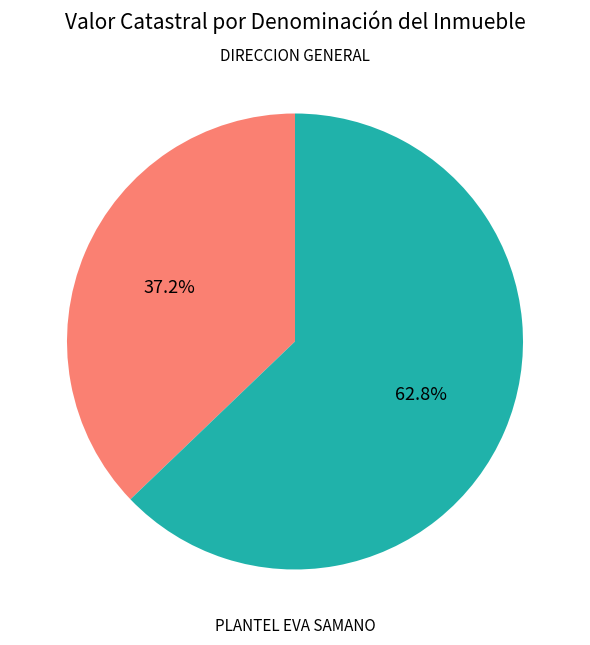

Is there a majority slice in this chart?

Yes